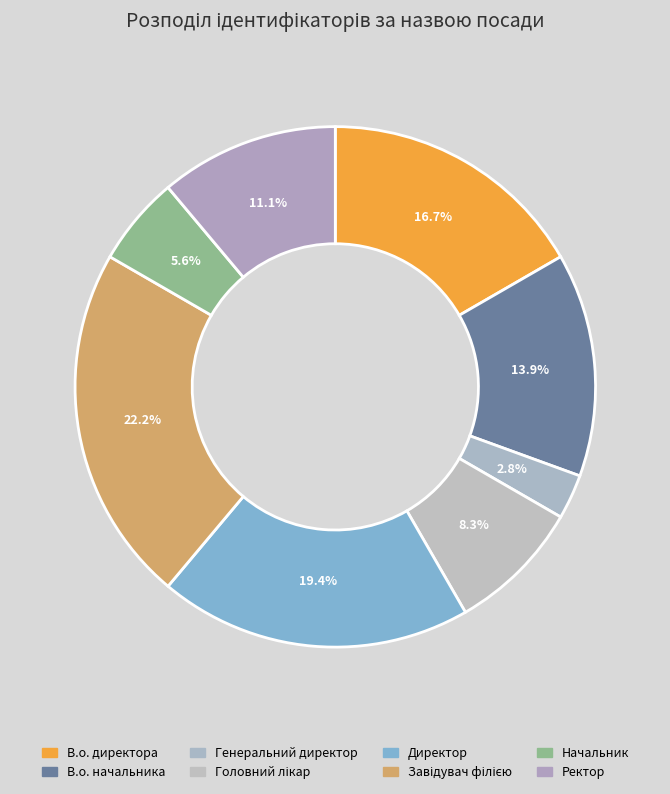

Which category has the smallest portion of the pie?

Генеральний директор